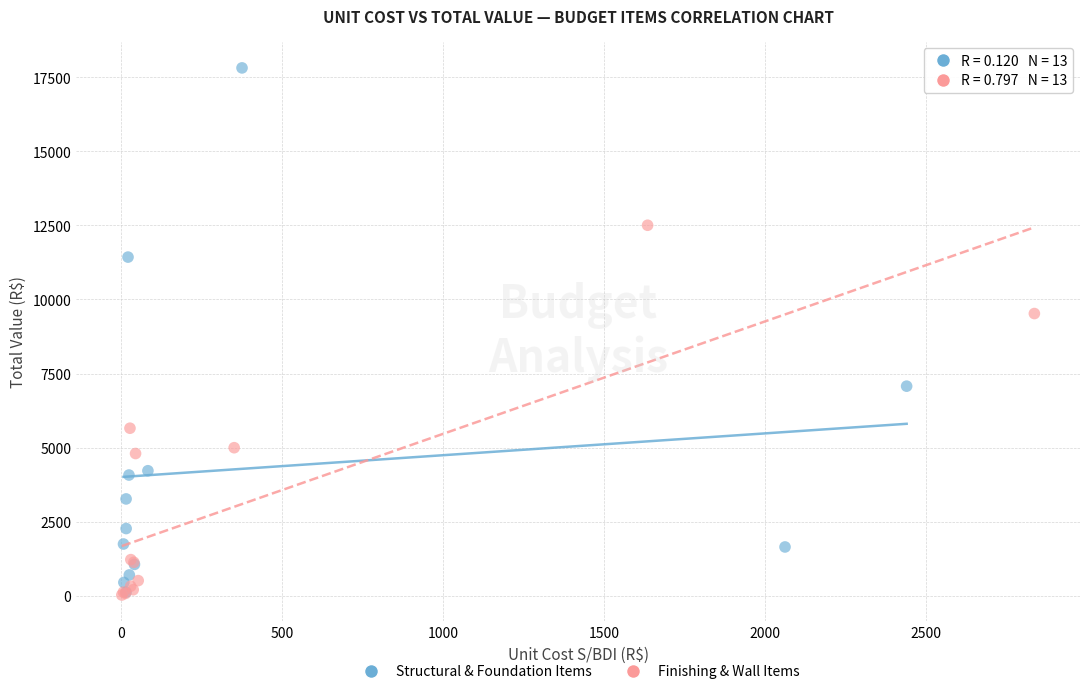

What are all the series names shown in the legend?

Structural & Foundation Items, Finishing & Wall Items